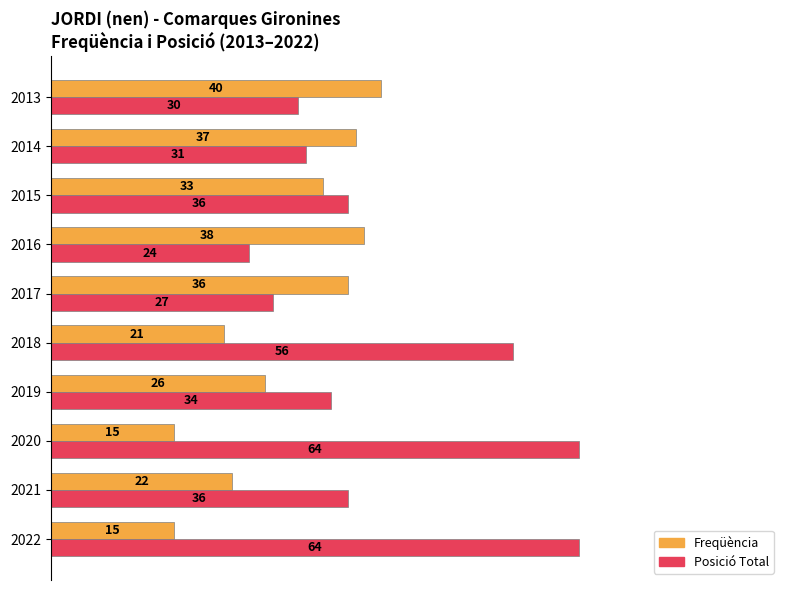

What are all the series names shown in the legend?

Freqüència, Posició Total